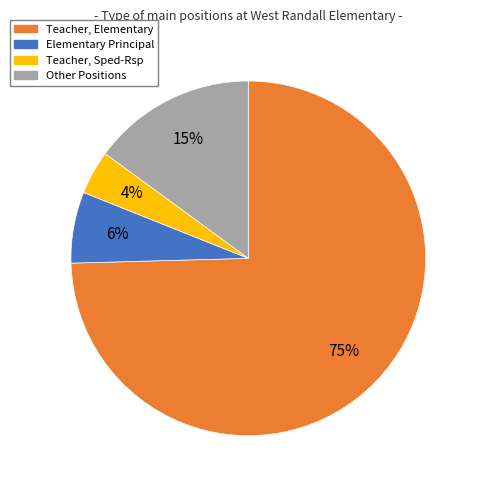

What is the majority slice?

Teacher, Elementary